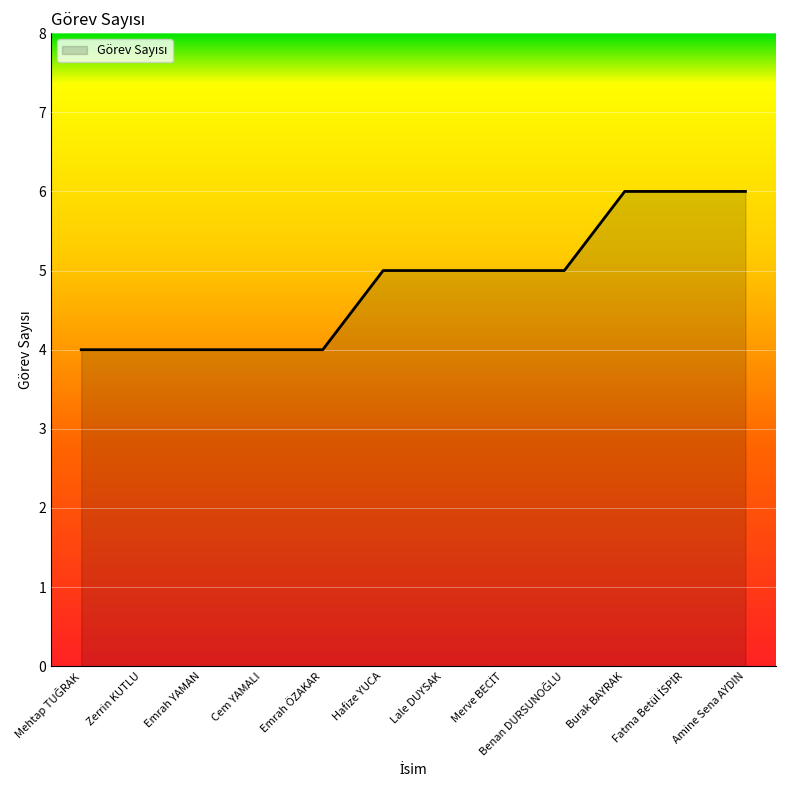

Count the values in the range 4 to 6.

12